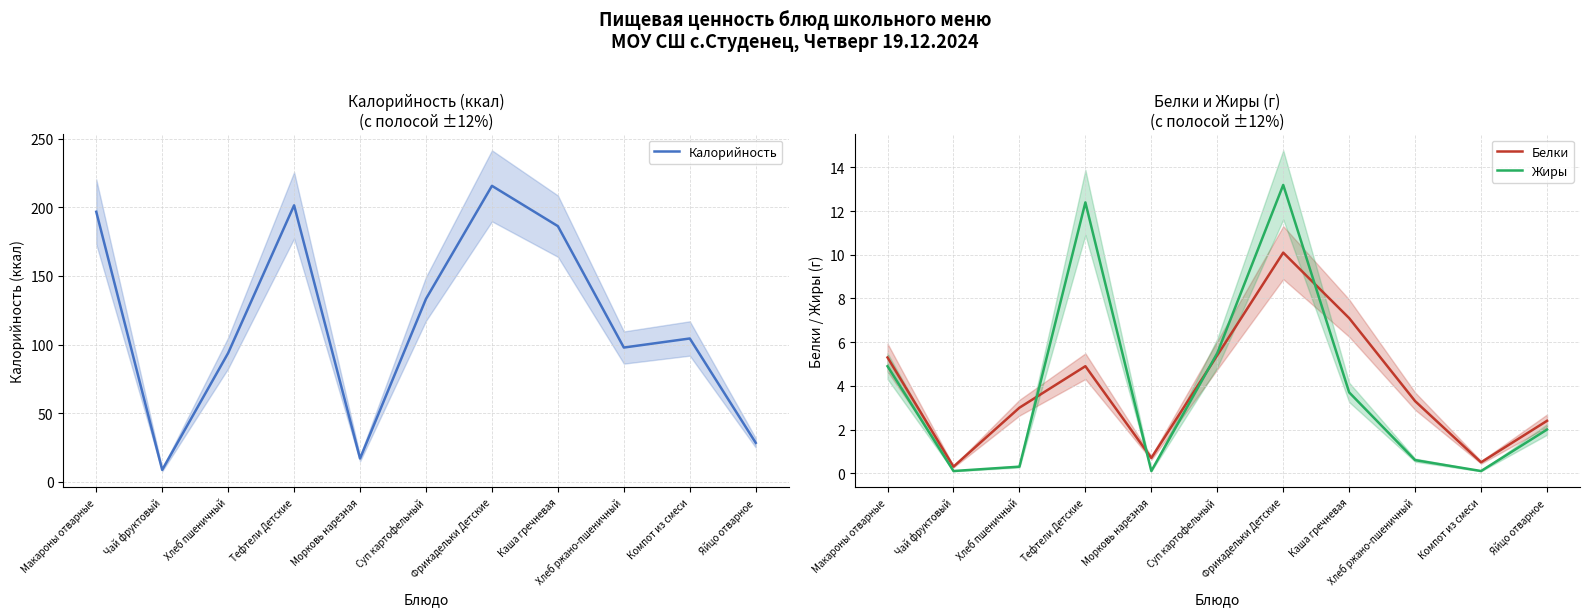

Rank the categories by Калорийность value from highest to lowest.

Фрикадельки Детские, Тефтели Детские, Макароны отварные, Каша гречневая, Суп картофельный, Компот из смеси, Хлеб ржано-пшеничный, Хлеб пшеничный, Яйцо отварное, Морковь нарезная, Чай фруктовый